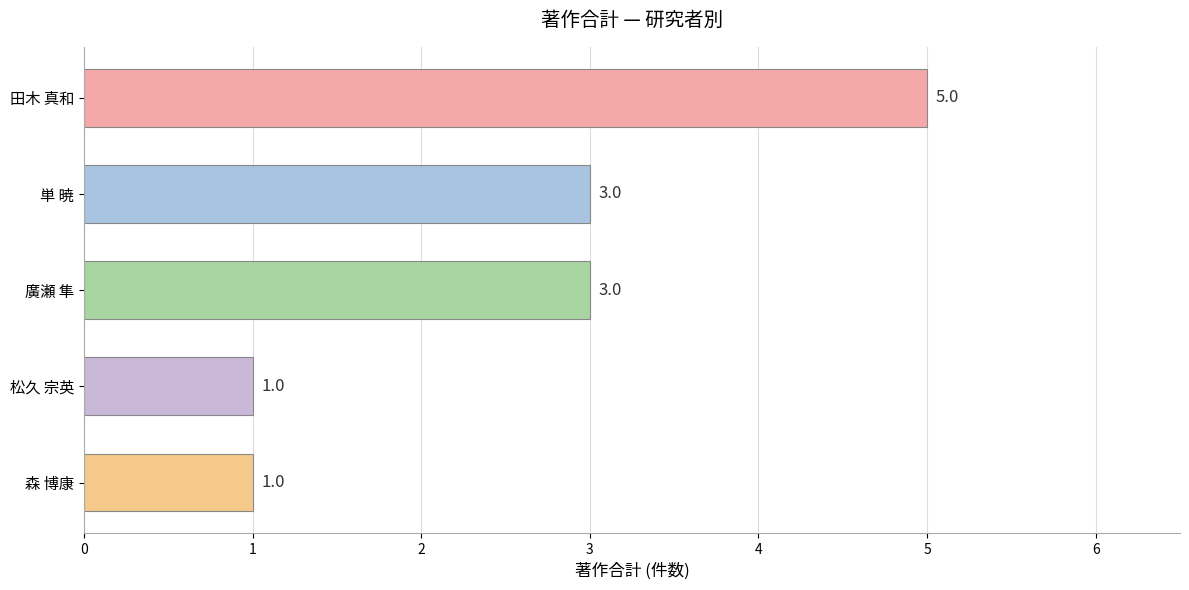

Reading top to bottom, extract all data points from this chart.

田木 真和=5	単 暁=3	廣瀬 隼=3	松久 宗英=1	森 博康=1